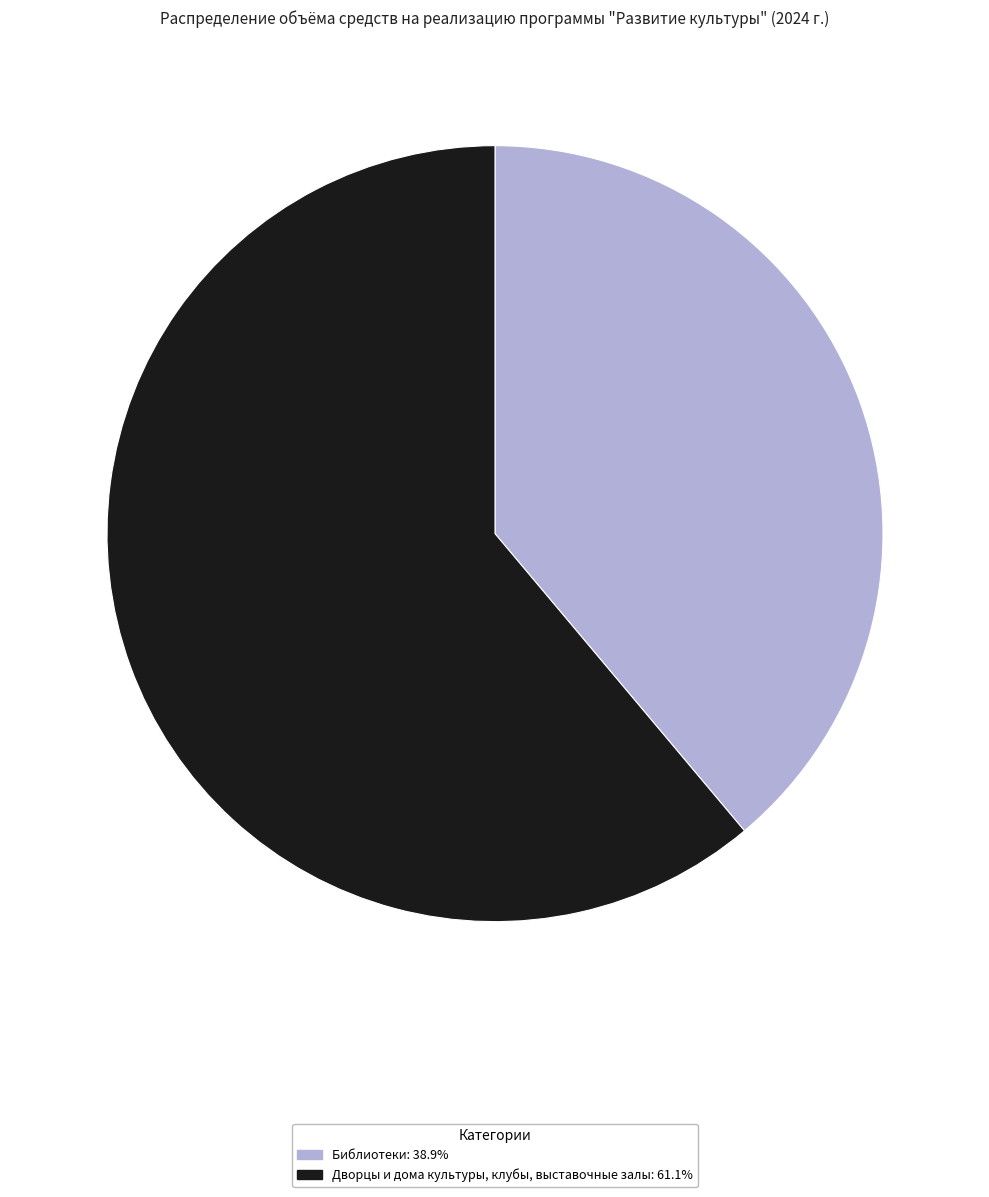

Is there a majority slice in this chart?

Yes